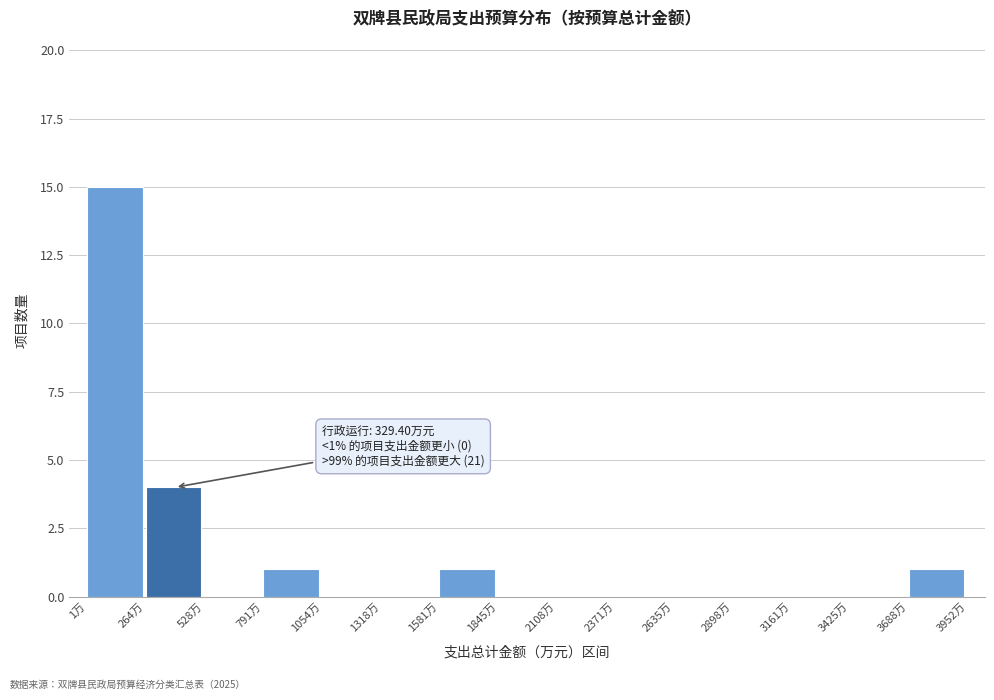

Over which range of the x-axis is the bar tallest?

0 to 250